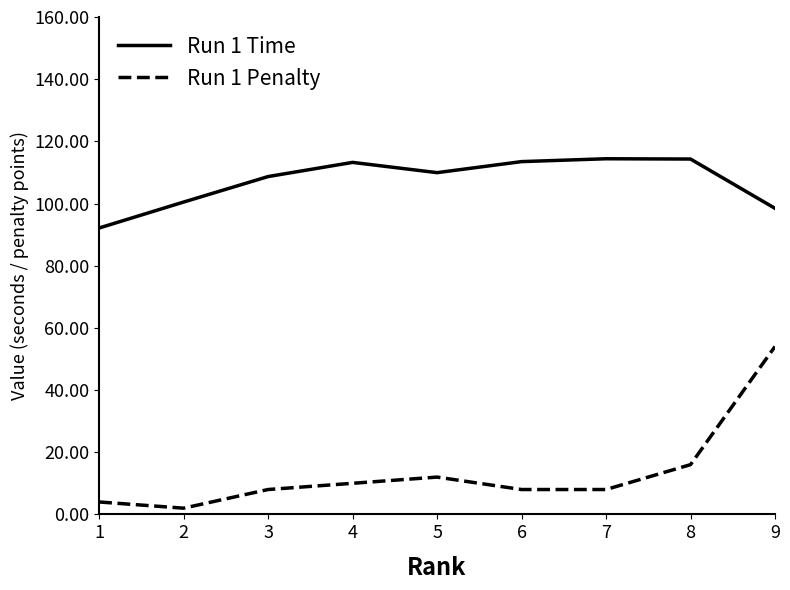

The value of Run 1 Penalty at 2 is 2.0. True or false?

True